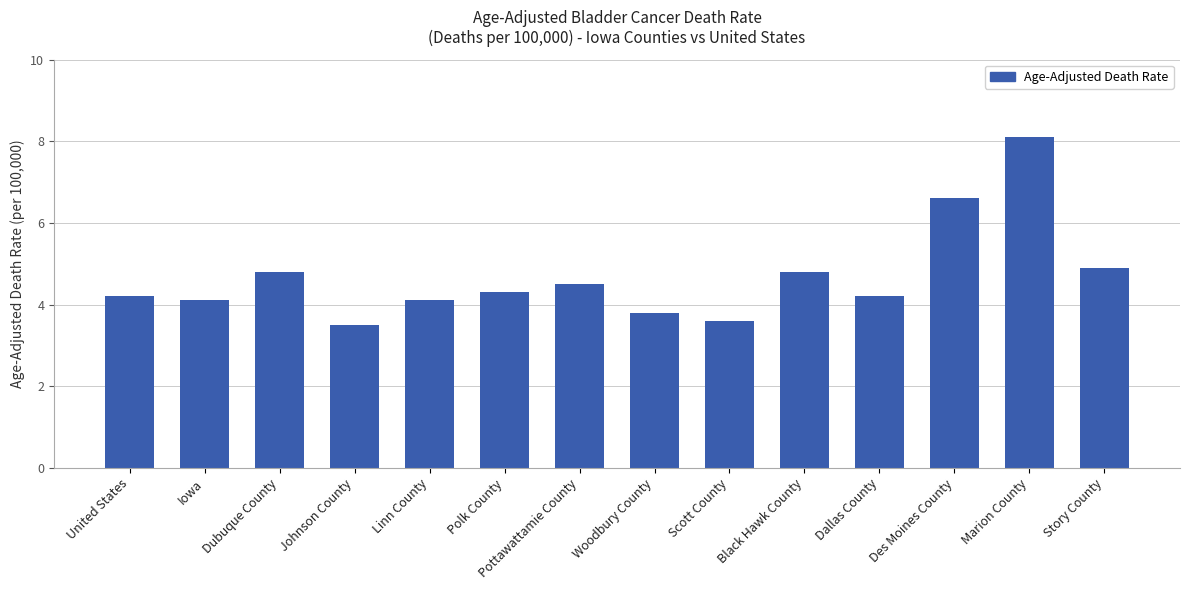

How many values are below 4?

3